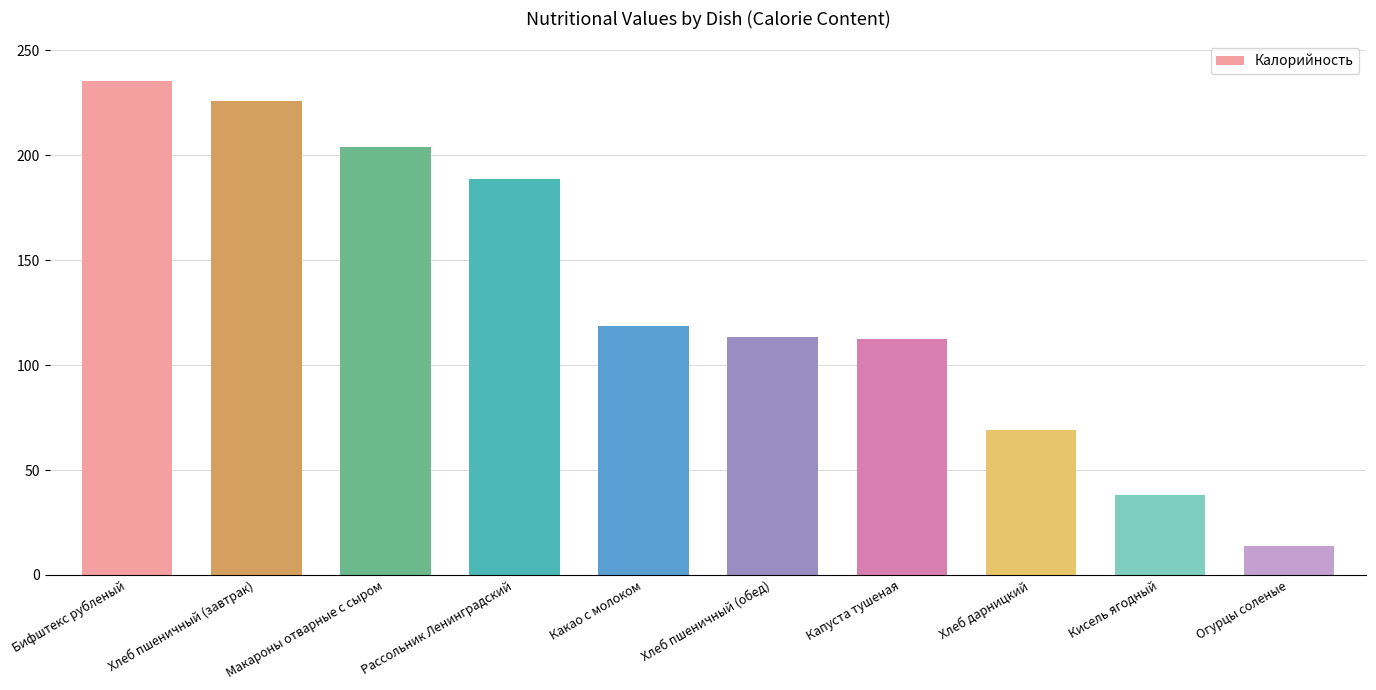

What position from the right is Бифштекс рубленый?

10